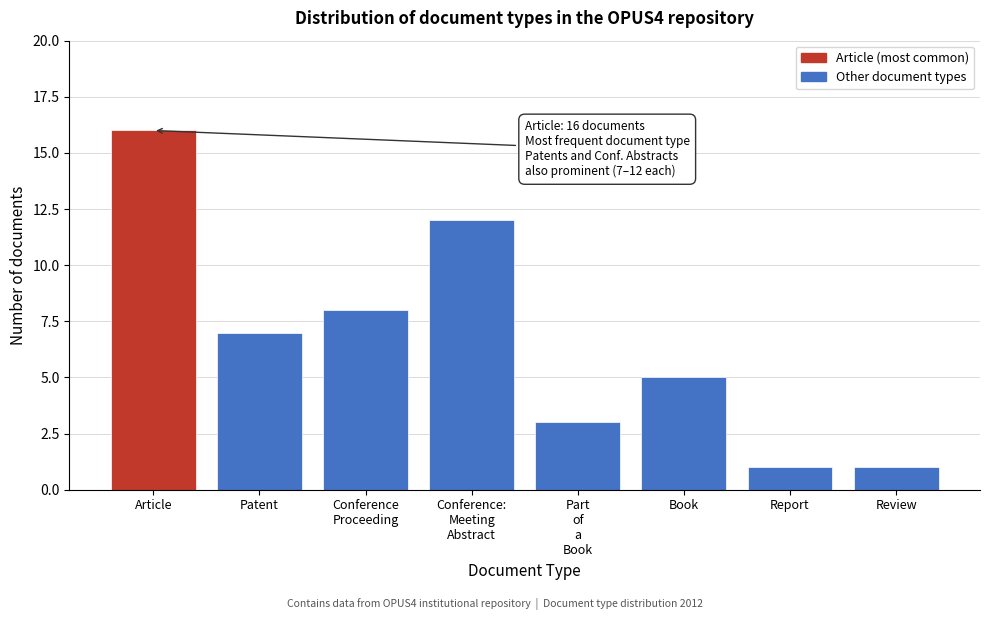

Reading left to right, what are all the values shown in this chart?

16	7	8	12	3	5	1	1